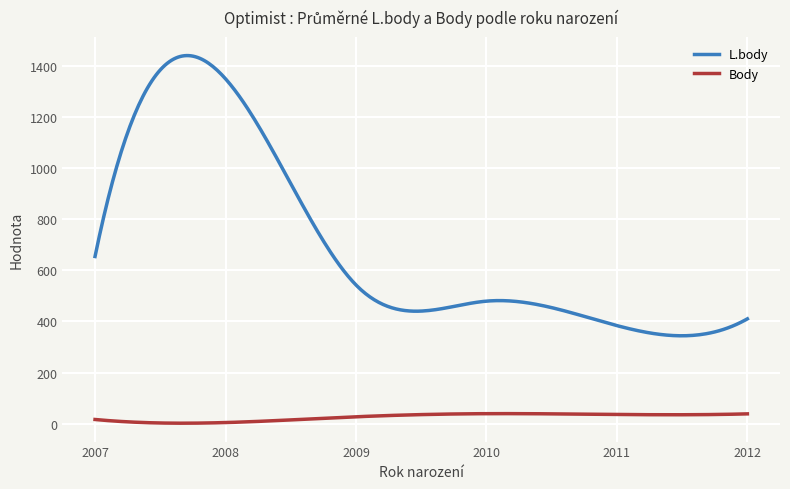

What are all the series names shown in the legend?

L.body, Body